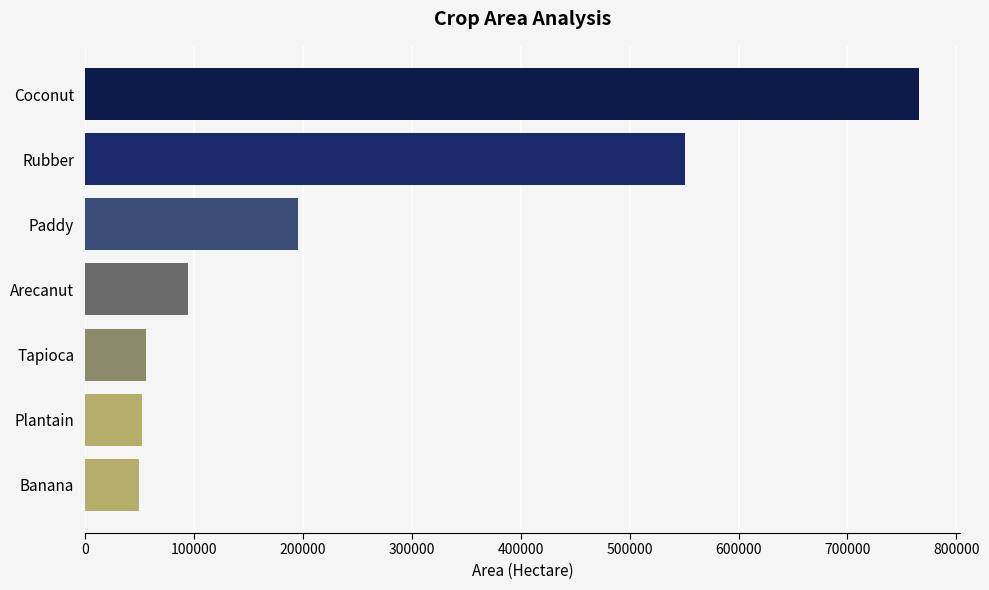

Is it true that the value at Paddy is 195727?

True